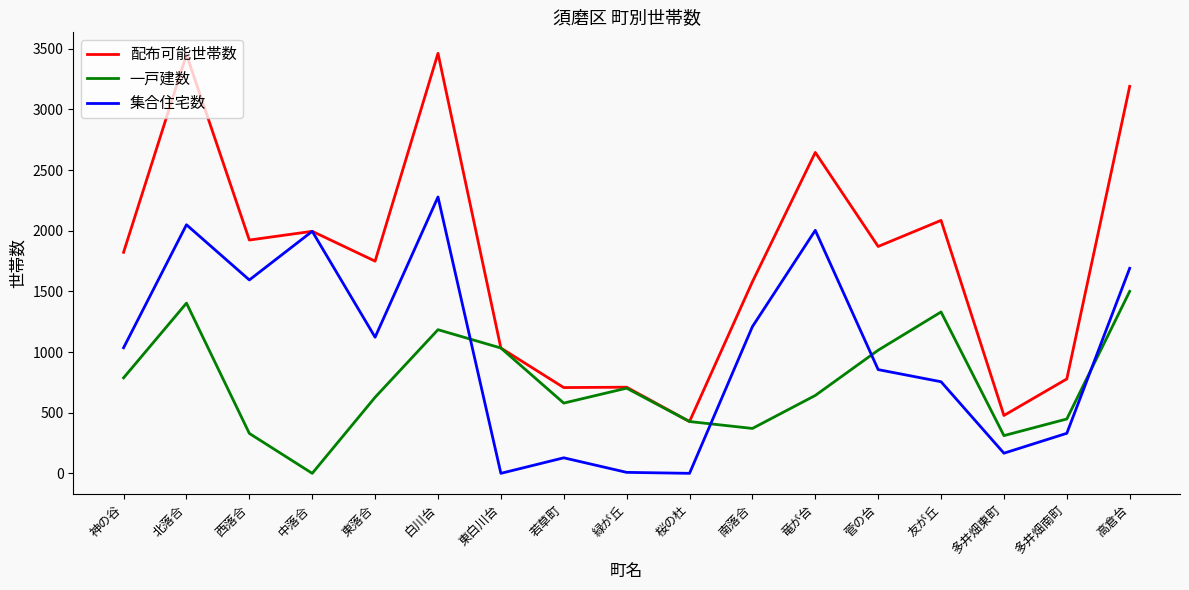

At how many categories does at least one series exceed 1179?

11